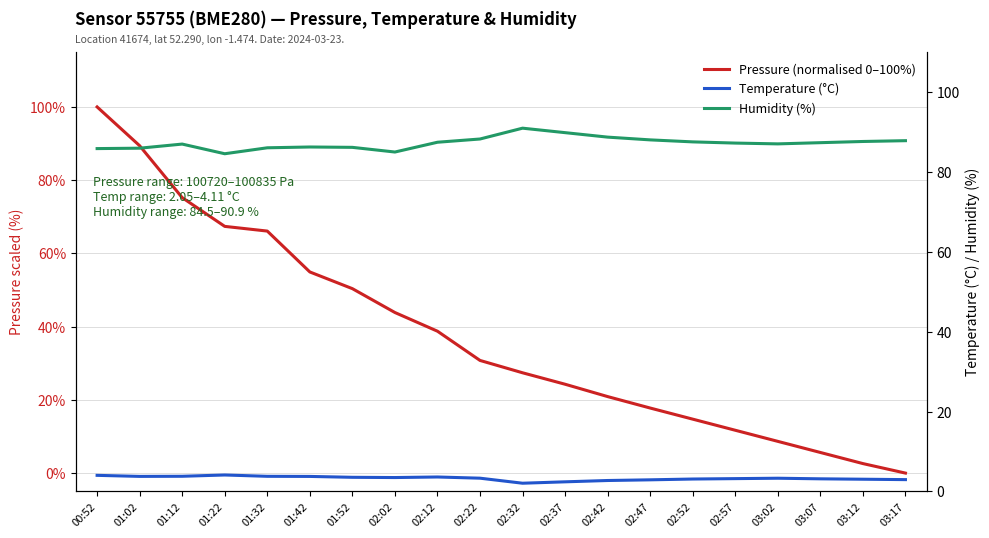

What is the value of the Humidity (%) point at the 9th from the left?

87.4